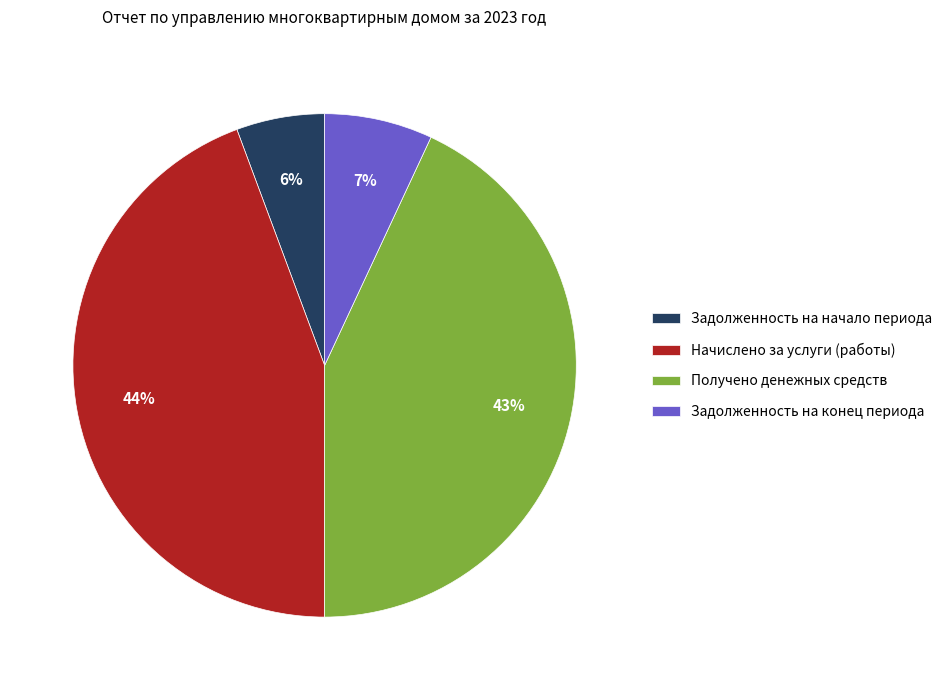

How many slices are in this pie chart?

4